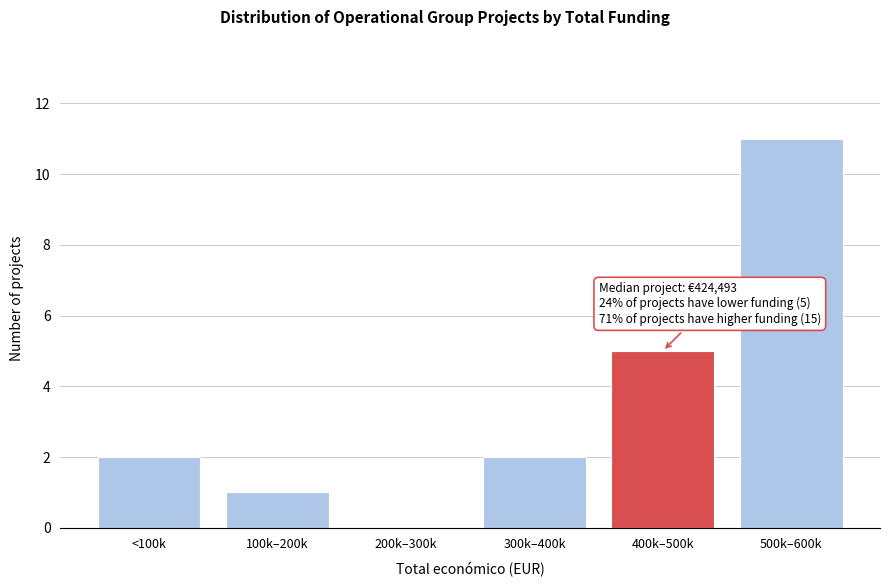

Reading left to right, extract all data points from this chart.

<100k=2	100k–200k=1	200k–300k=0	300k–400k=2	400k–500k=5	500k–600k=11